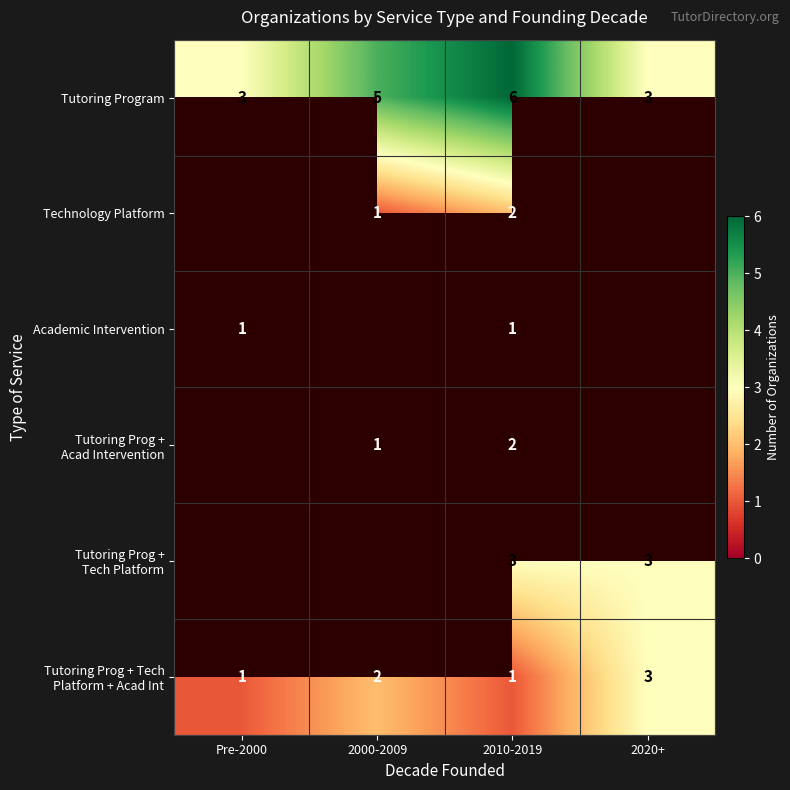

At how many categories does at least one series exceed 2?

4